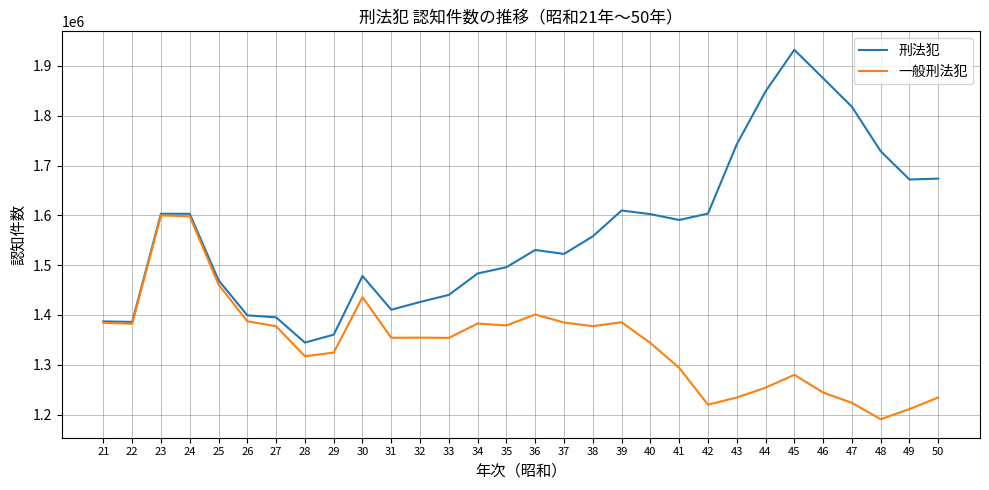

Read the 刑法犯 value at 50.

1673755